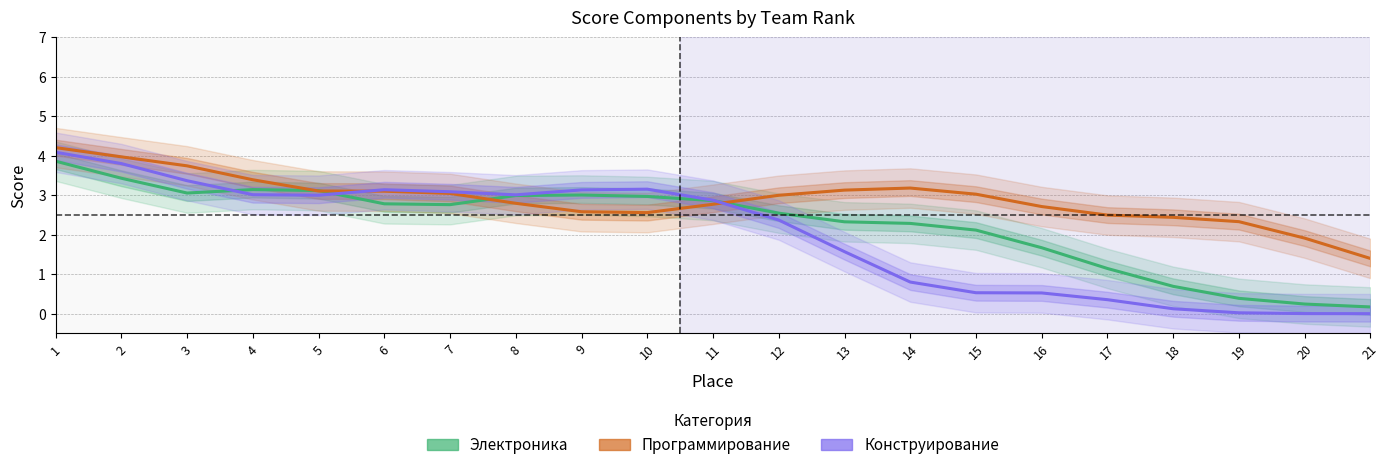

At which label does Электроника reach its peak?

1